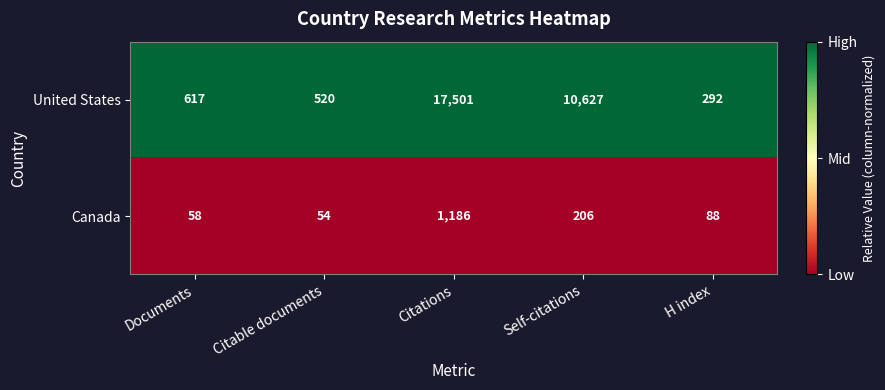

Is it true that United States equals 840 at Citable documents?

False